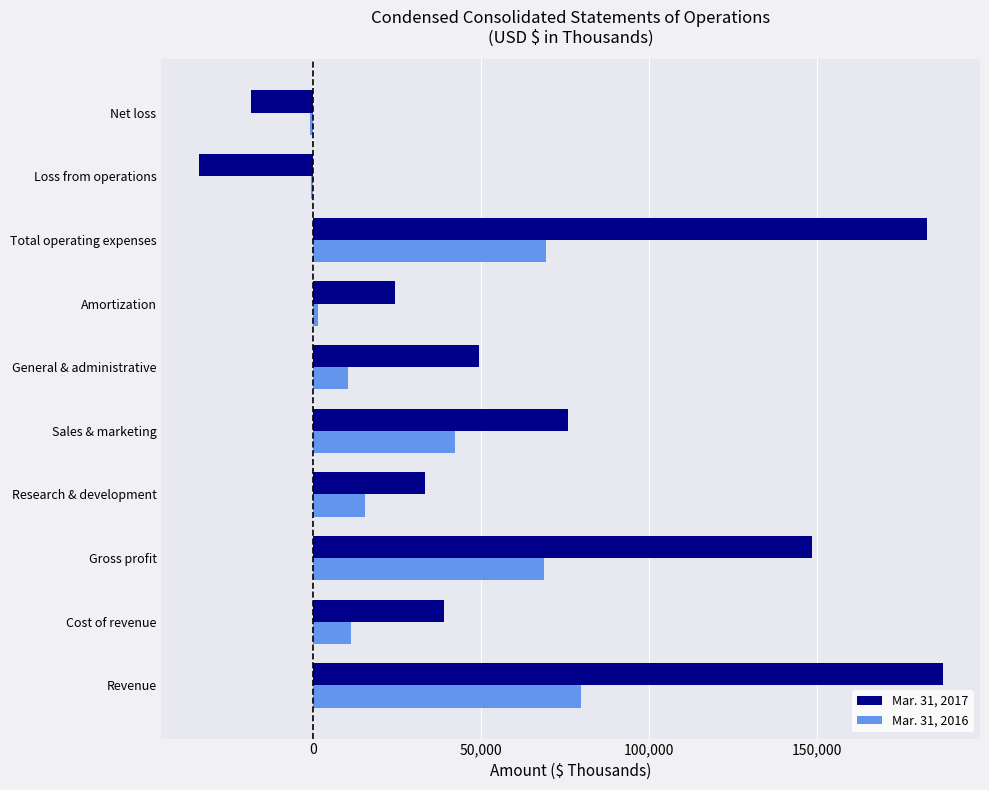

The value of Mar. 31, 2017 at Amortization is 11509. True or false?

False